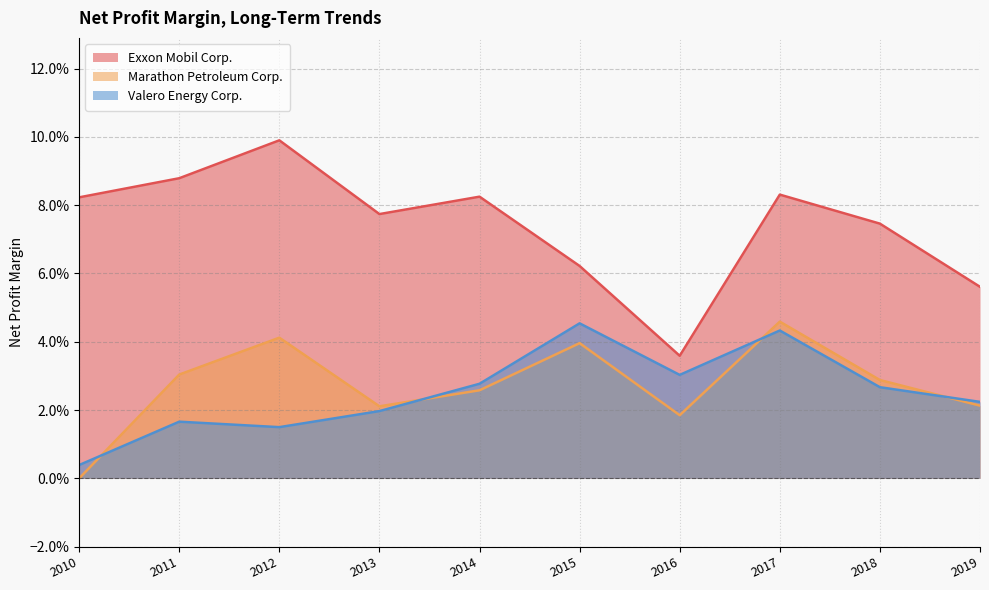

Which category has the lowest value across all series?

2010